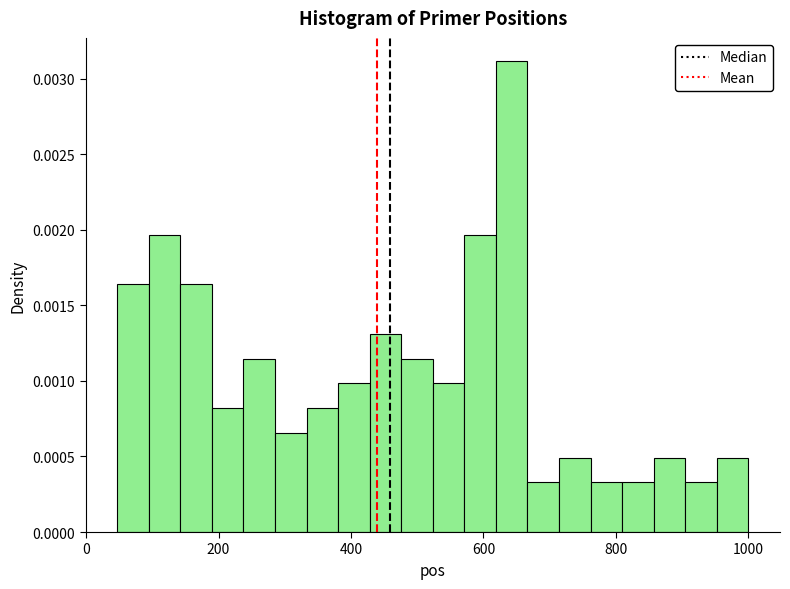

Read against the x-axis, roughly where is the centre of the tallest bar?

640